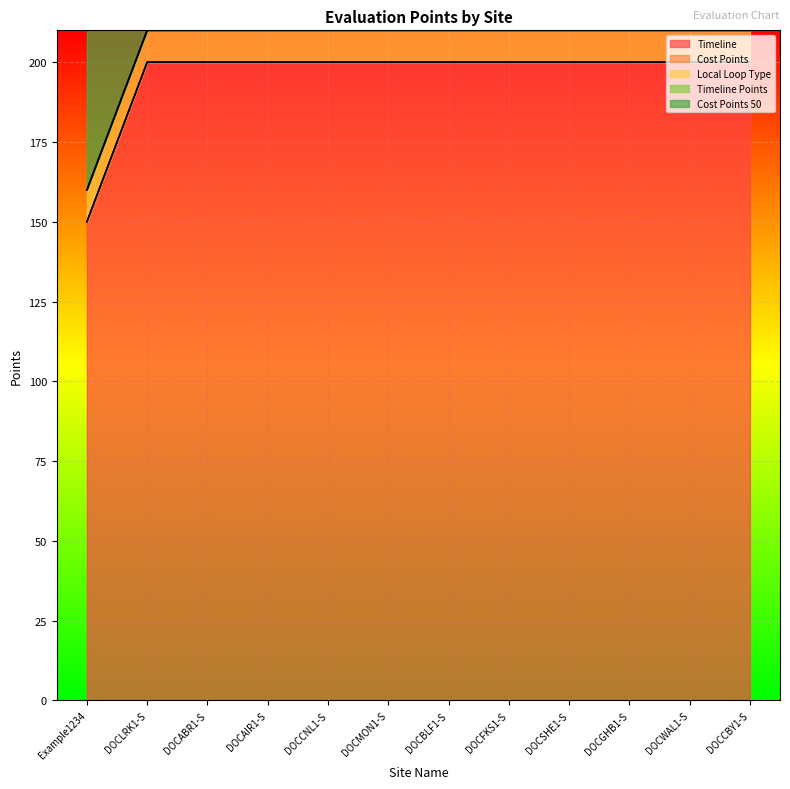

The Local Loop Type series shows 10 at DOCSHE1-S. True or false?

True